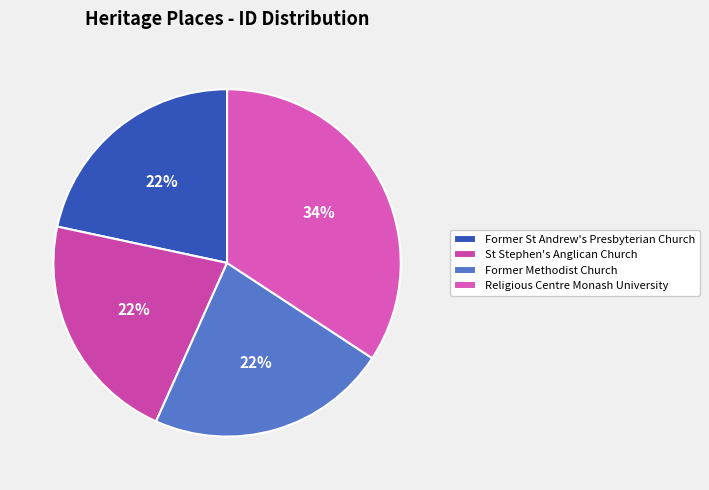

To the nearest percent, what portion does Religious Centre Monash University represent?

34%